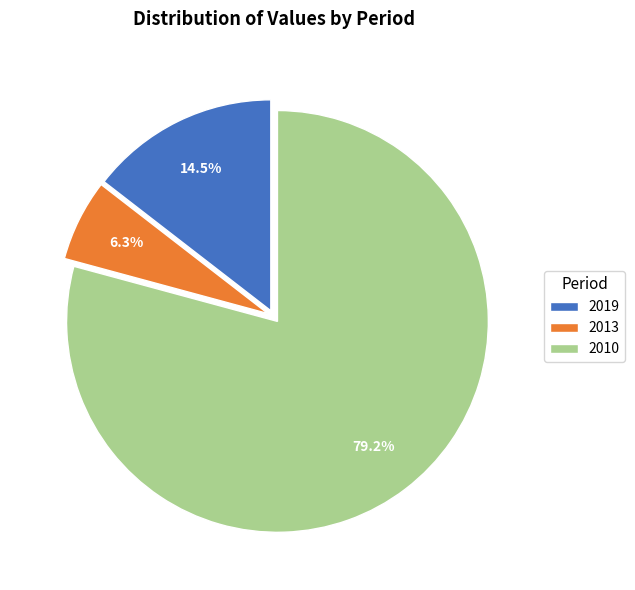

To the nearest percent, what is the difference between the largest and smallest slice percentages?

73%